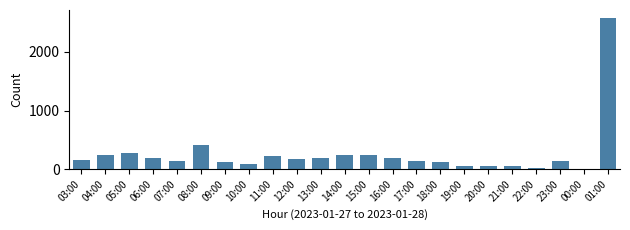

At which category does the chart reach its peak across all series?

01:00